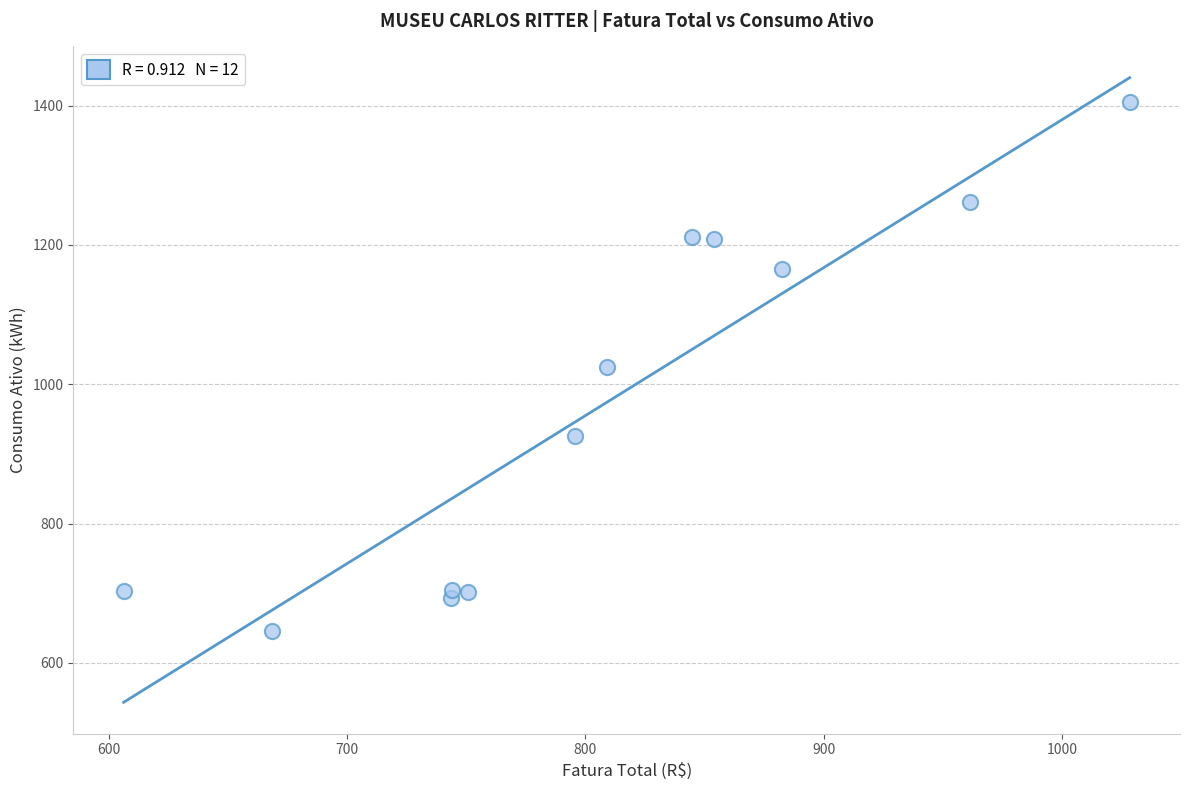

What is the range of Y values (max minus min)?

760